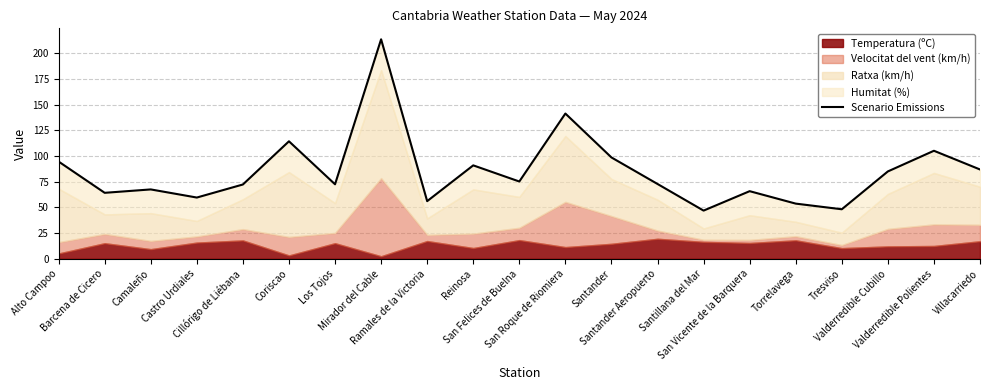

Where does the data first go above 72?

Alto Campoo